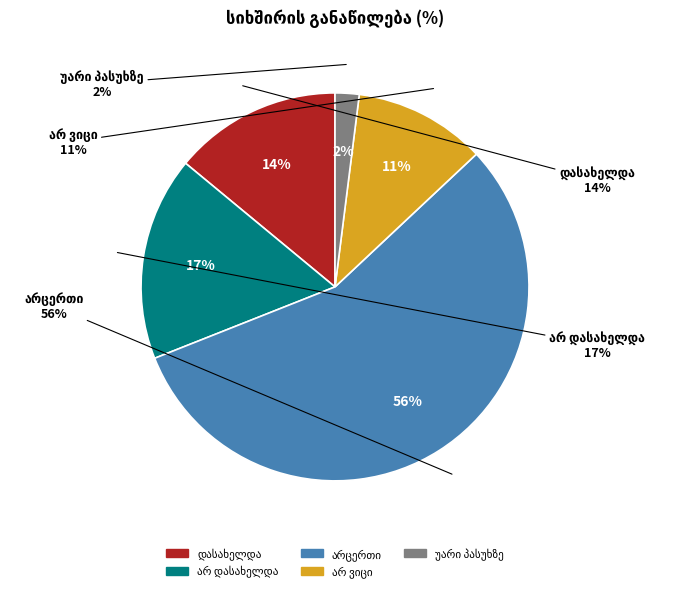

The არ ვიცი slice represents 5% of the pie. True or false?

False